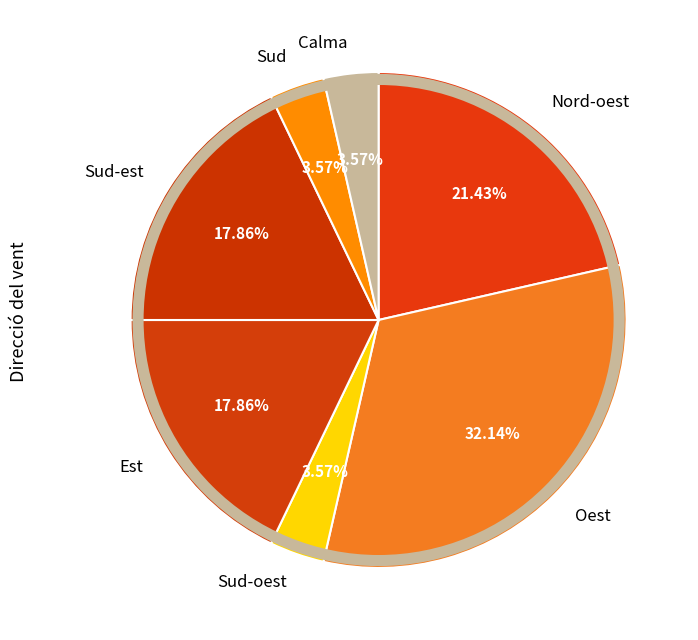

Does Sud-est represent more than half of the total?

No